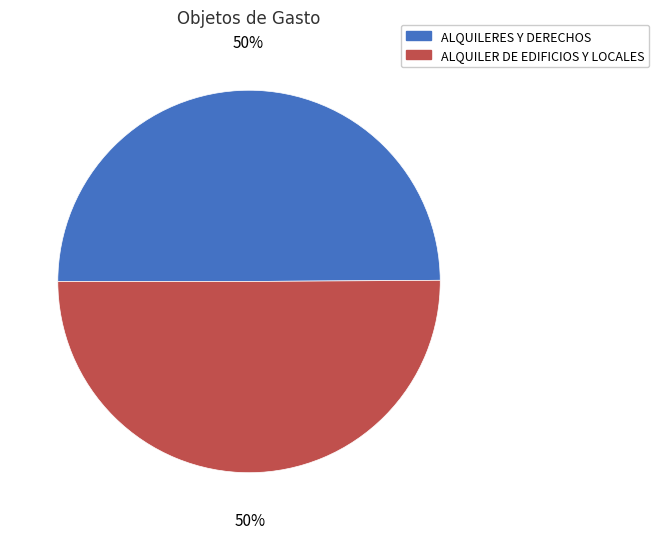

What is the ratio of the value at ALQUILER DE EDIFICIOS Y LOCALES to the value at ALQUILERES Y DERECHOS?

1.0